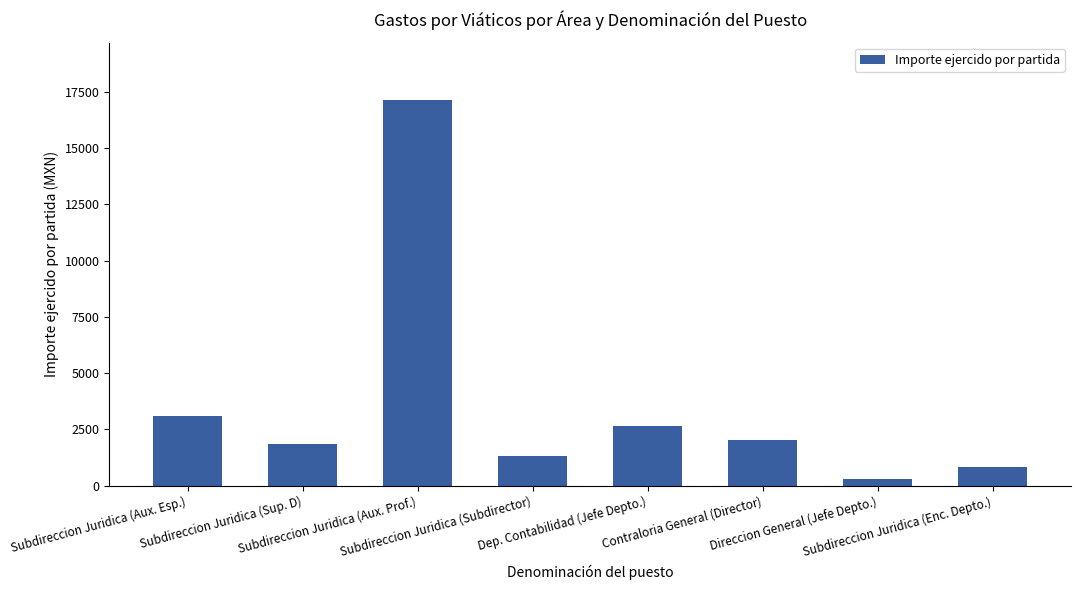

What is the value of the 5th bar from the left?

2641.4